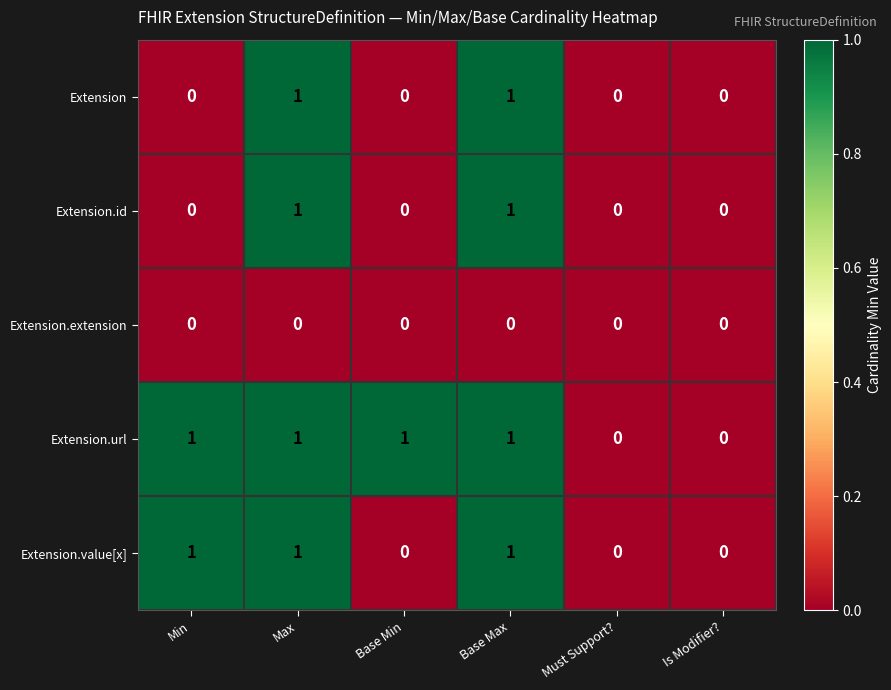

Count the number of data series in this chart.

5